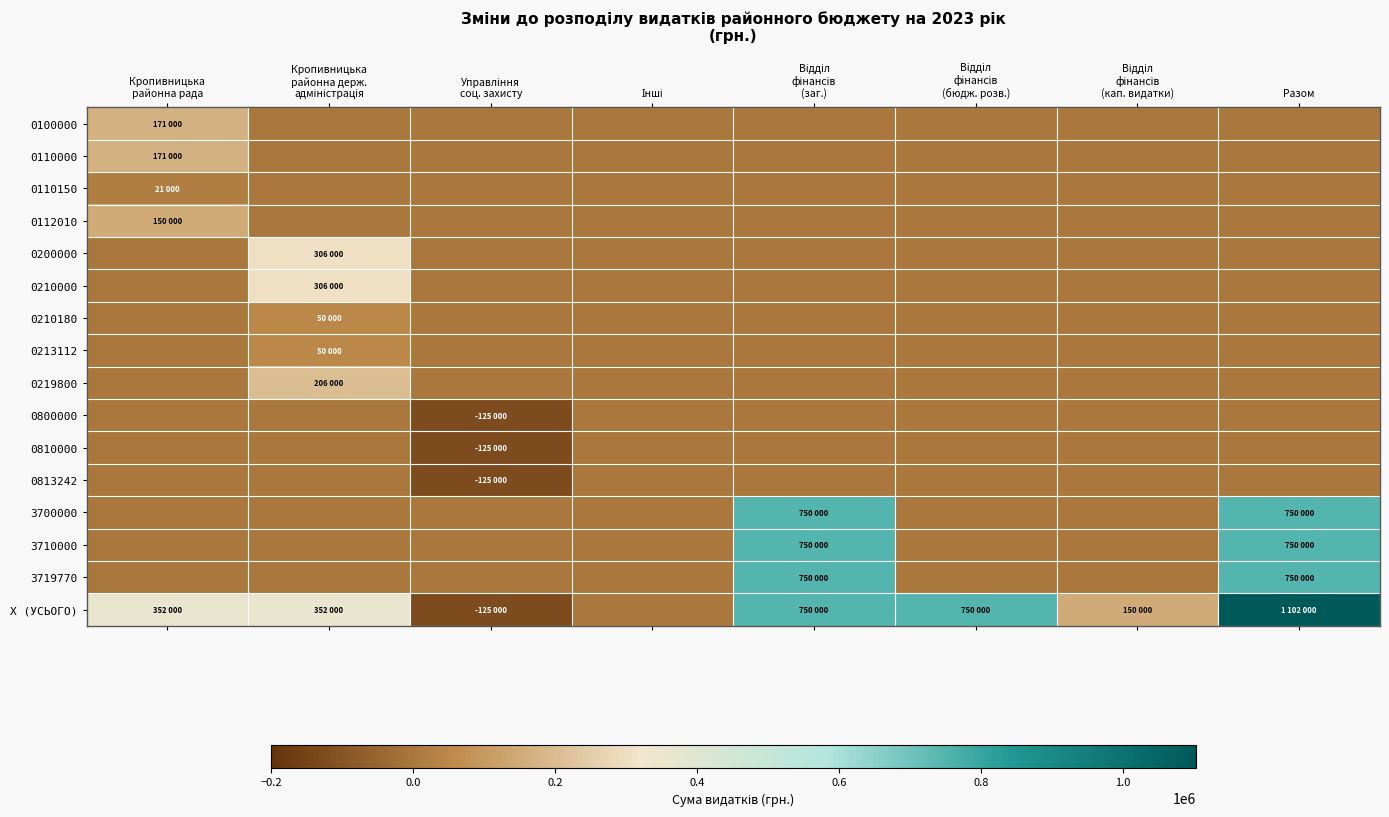

Which series has the widest spread of values?

X (УСЬОГО)